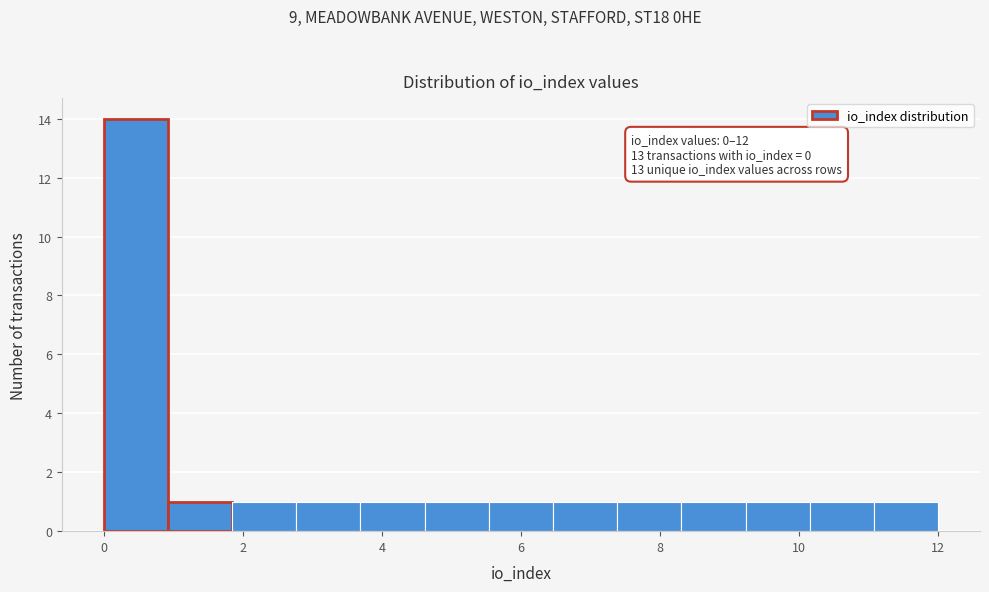

Which range on the x-axis has the tallest bar?

0.0 to 1.0